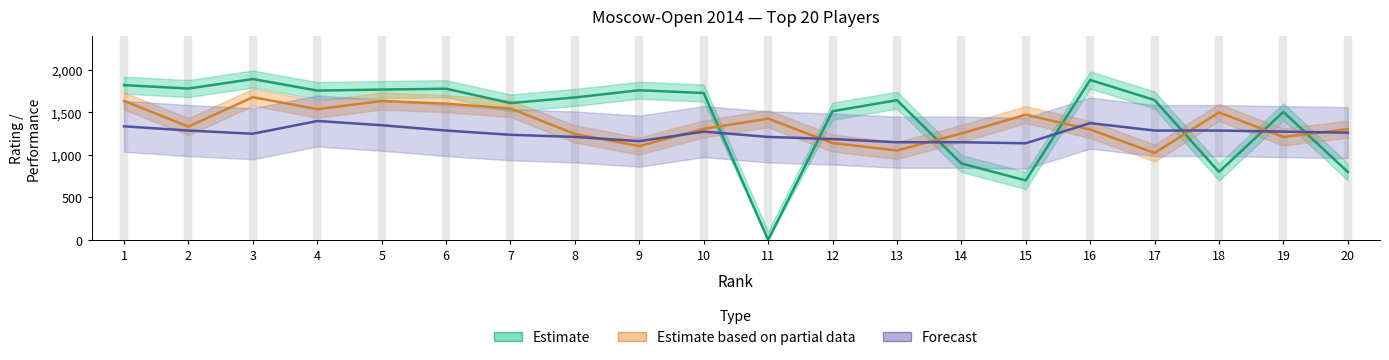

Where is the first local maximum for Estimate?

3